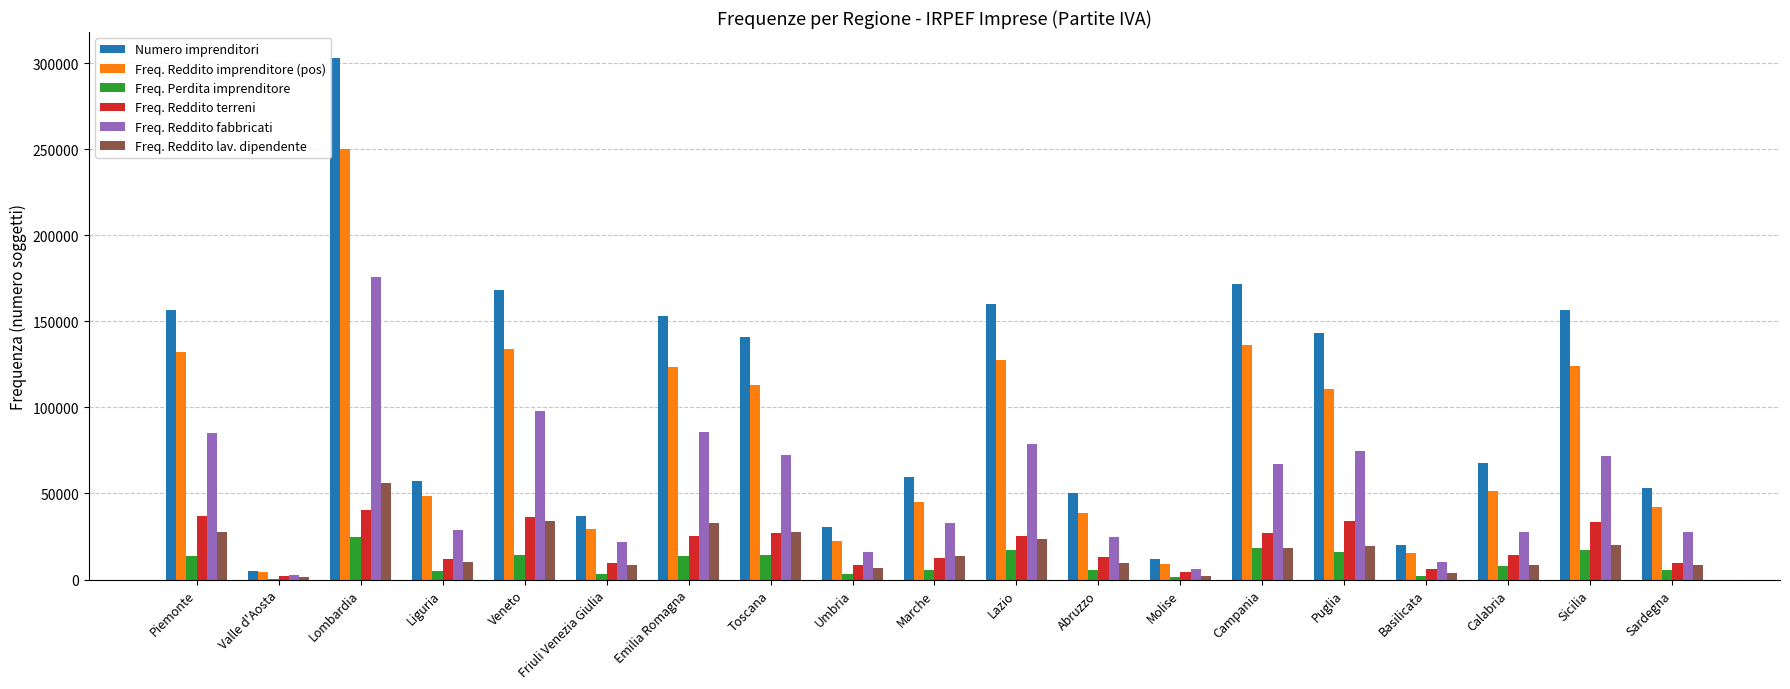

The value of Numero imprenditori at Basilicata is 20024. True or false?

True